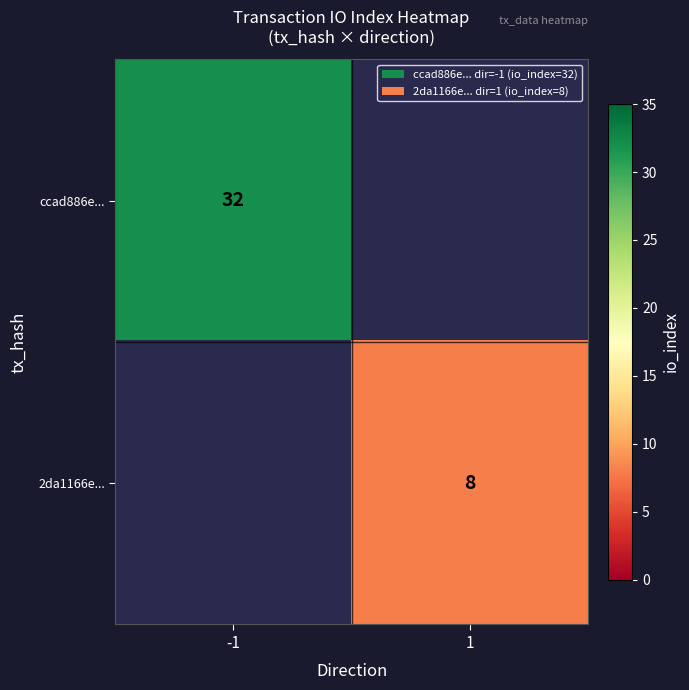

At how many categories does at least one series exceed 13?

1